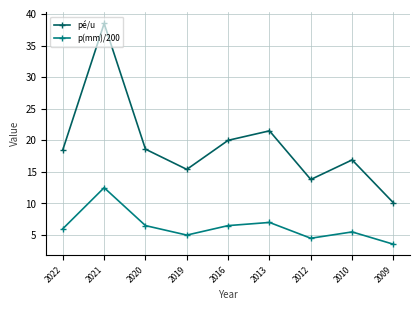

Is it true that p(mm)/200 equals 5.5 at 2010?

True